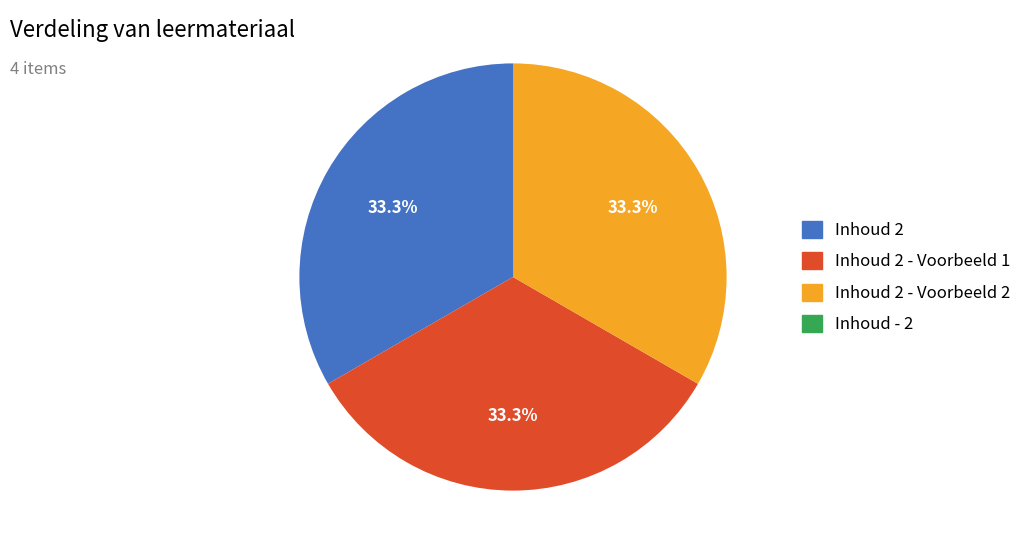

Does any single category account for the majority?

No